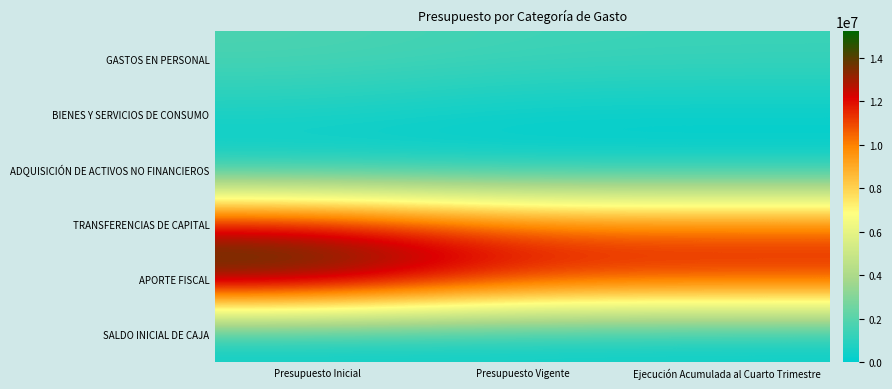

Which has a higher value, Presupuesto Inicial or Presupuesto Vigente?

Presupuesto Inicial